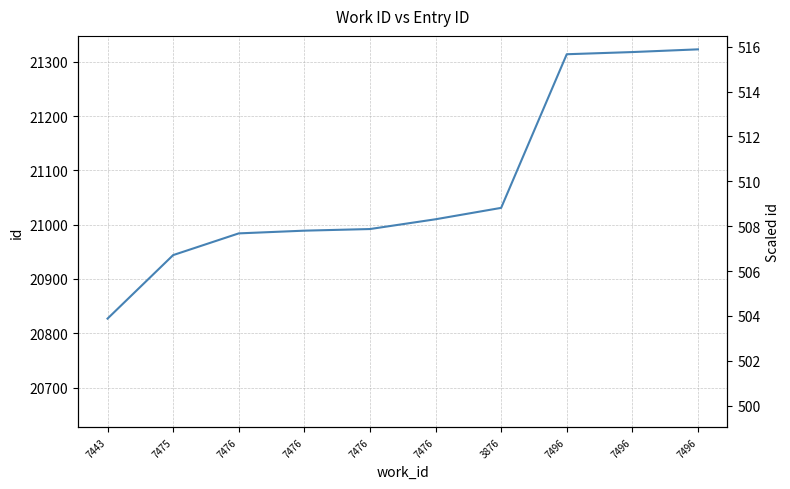

Approximately how many times larger is the value at 7496 compared to 7443?

1.0